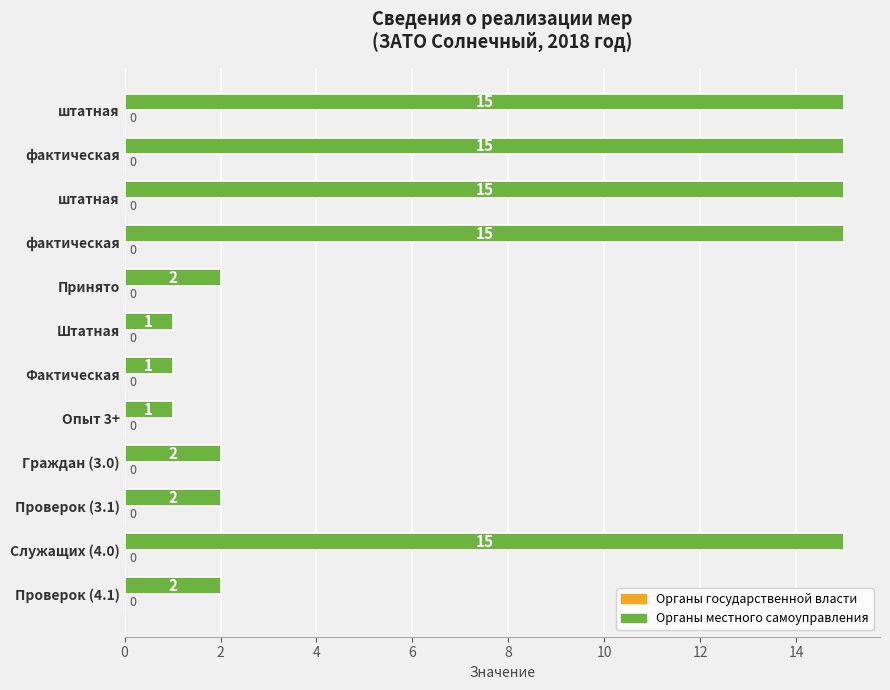

Count the number of categories in the chart.

12